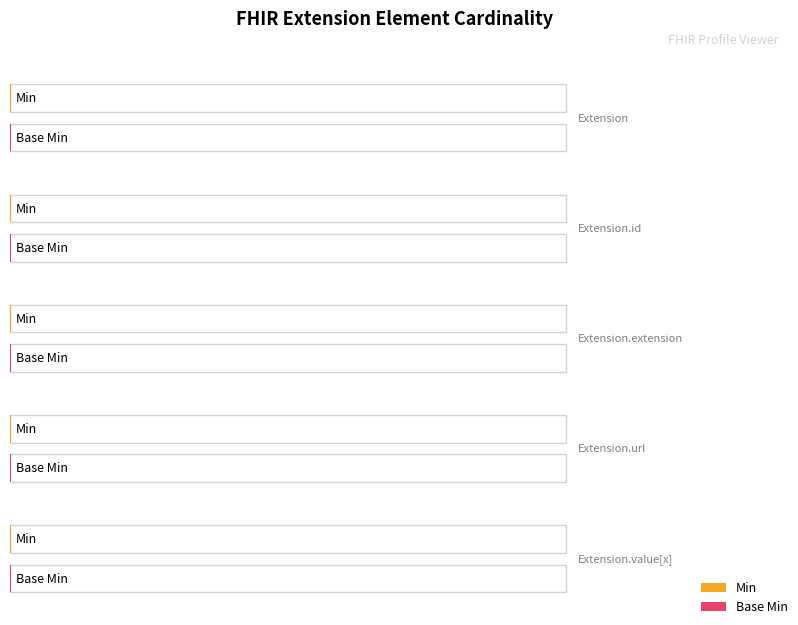

At which label is Min closest to 0?

Extension